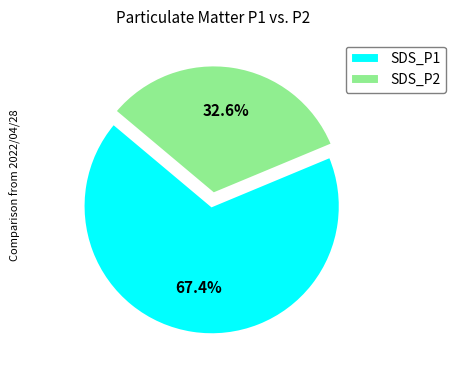

What is the total percentage of SDS_P1 and SDS_P2?

100.0%